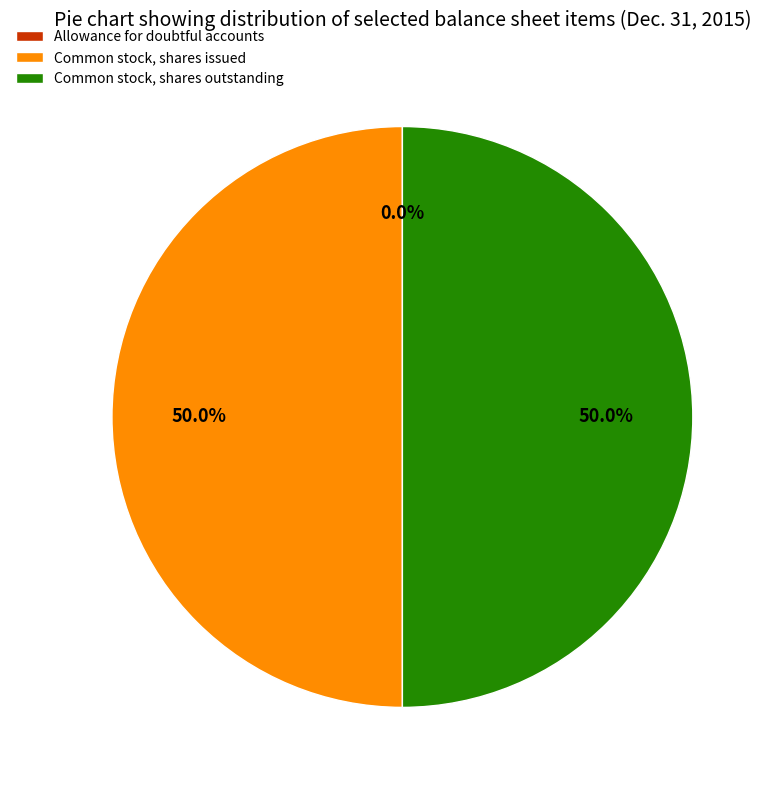

Is it true that Common stock, shares issued is 50% of the pie?

True